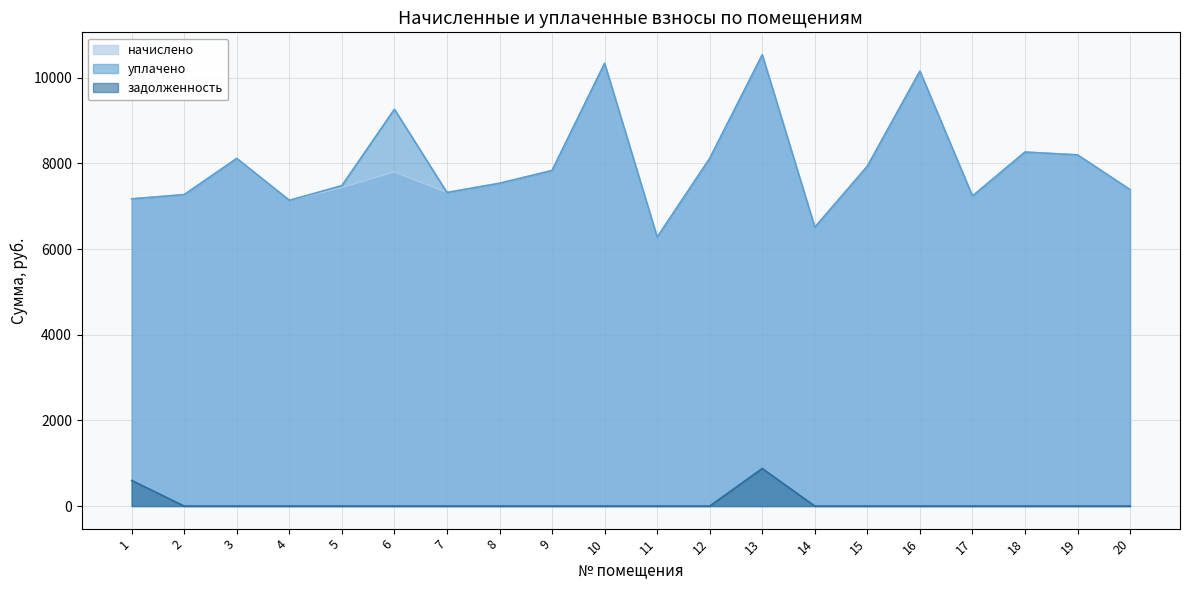

Read the задолженность value at 1.

597.5